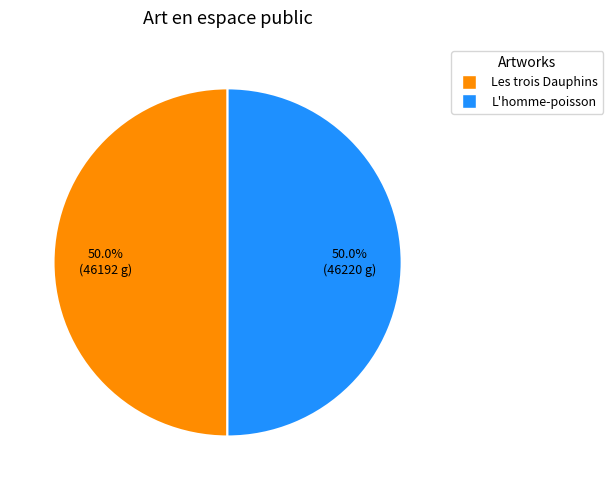

How many segments does this pie chart have?

2